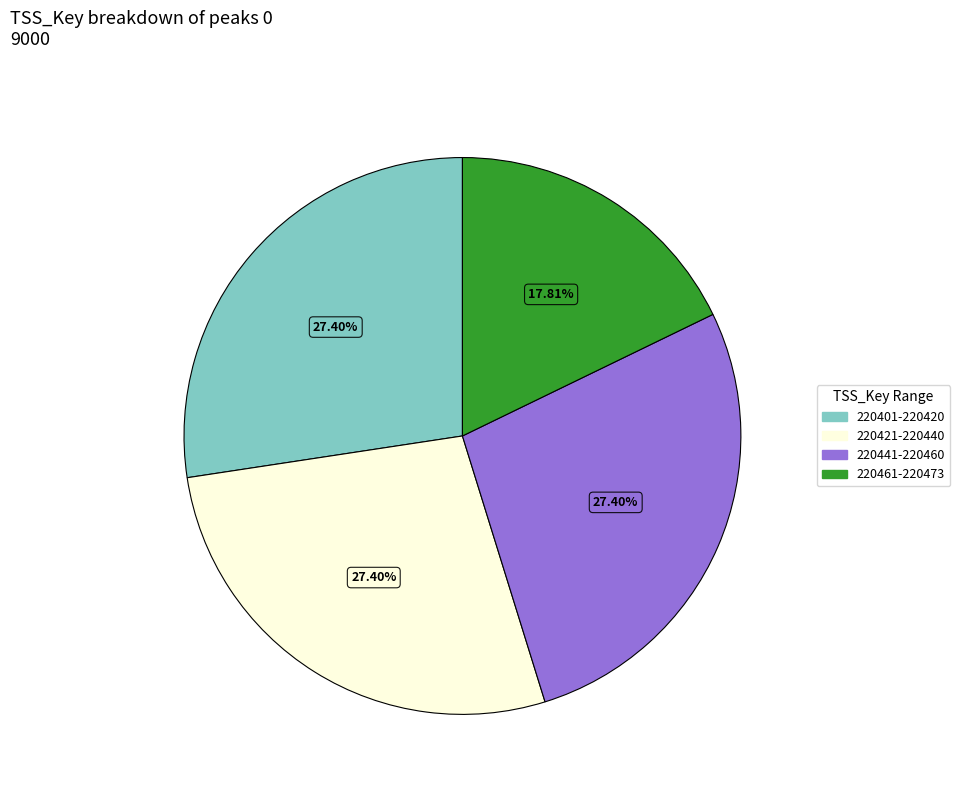

Does 220401-220420 represent more than half of the total?

No